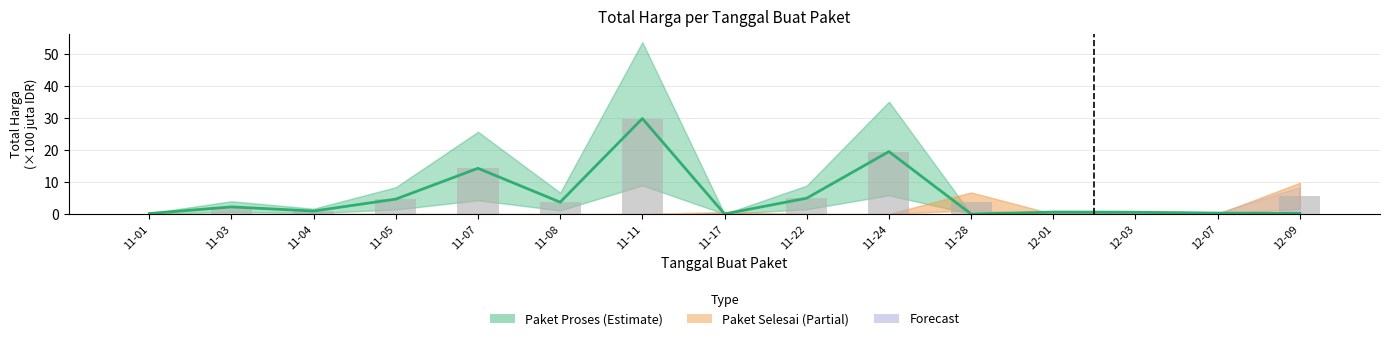

How many values in Paket Proses (Estimate) are above zero?

13